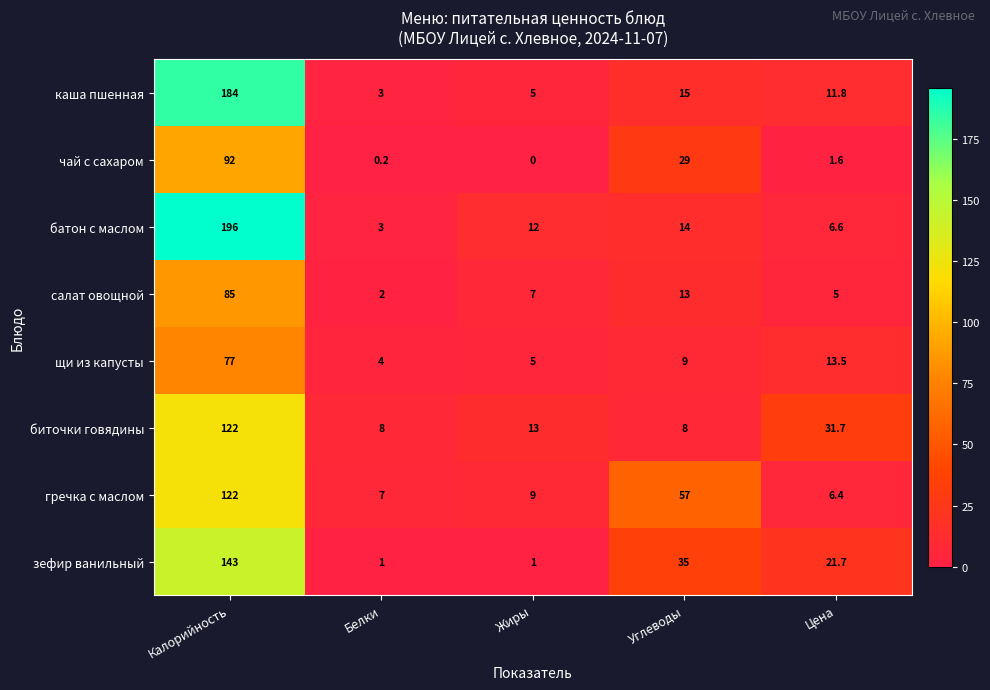

Where does the батон с маслом series first go above 12?

Калорийность